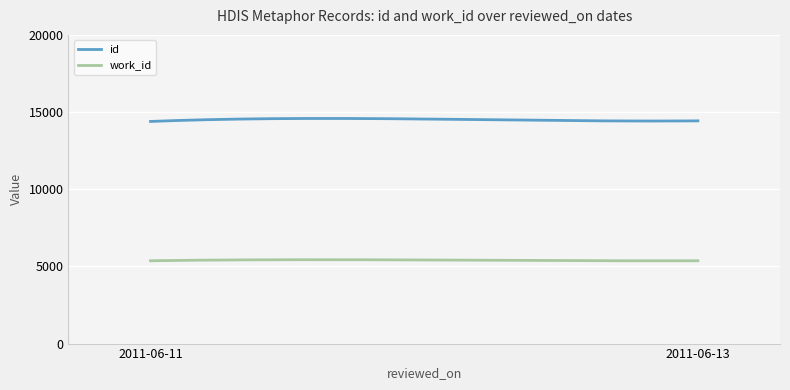

Which series has the largest range (max minus min)?

id